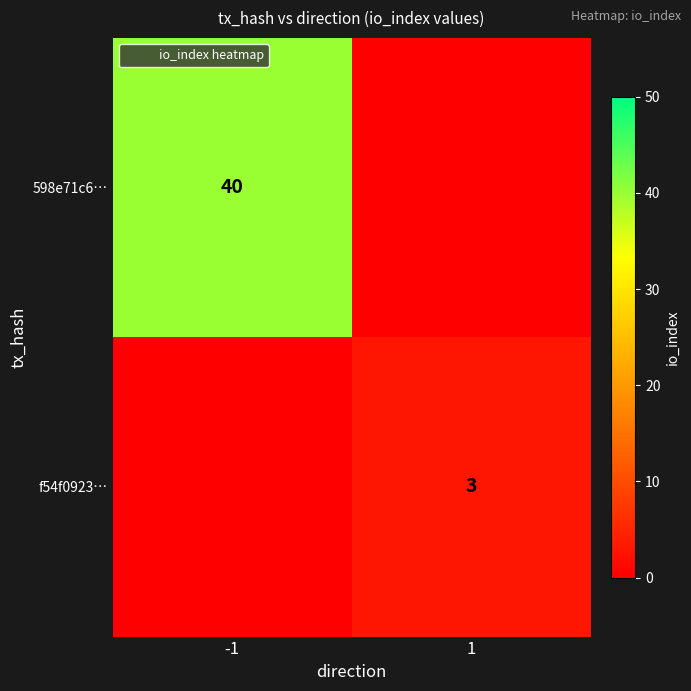

Which series has the widest spread of values?

598e71c6…